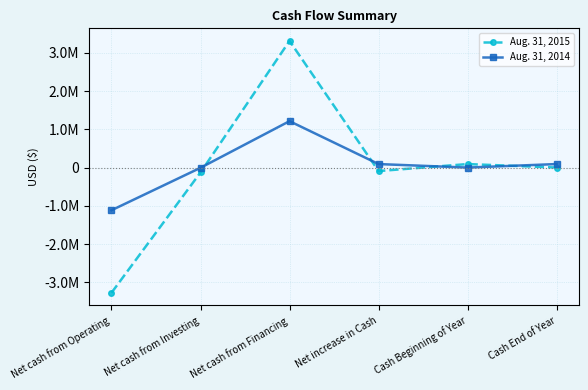

Reading left to right, what are all the values shown in this chart?

Aug. 31, 2015: Net cash from Operating=-3276157	Net cash from Investing=-128431	Net cash from Financing=3313228	Net increase in Cash=-91360	Cash Beginning of Year=91794	Cash End of Year=434
Aug. 31, 2014: Net cash from Operating=-1116850	Net cash from Investing=-5788	Net cash from Financing=1214432	Net increase in Cash=91794	Cash Beginning of Year=0	Cash End of Year=91794